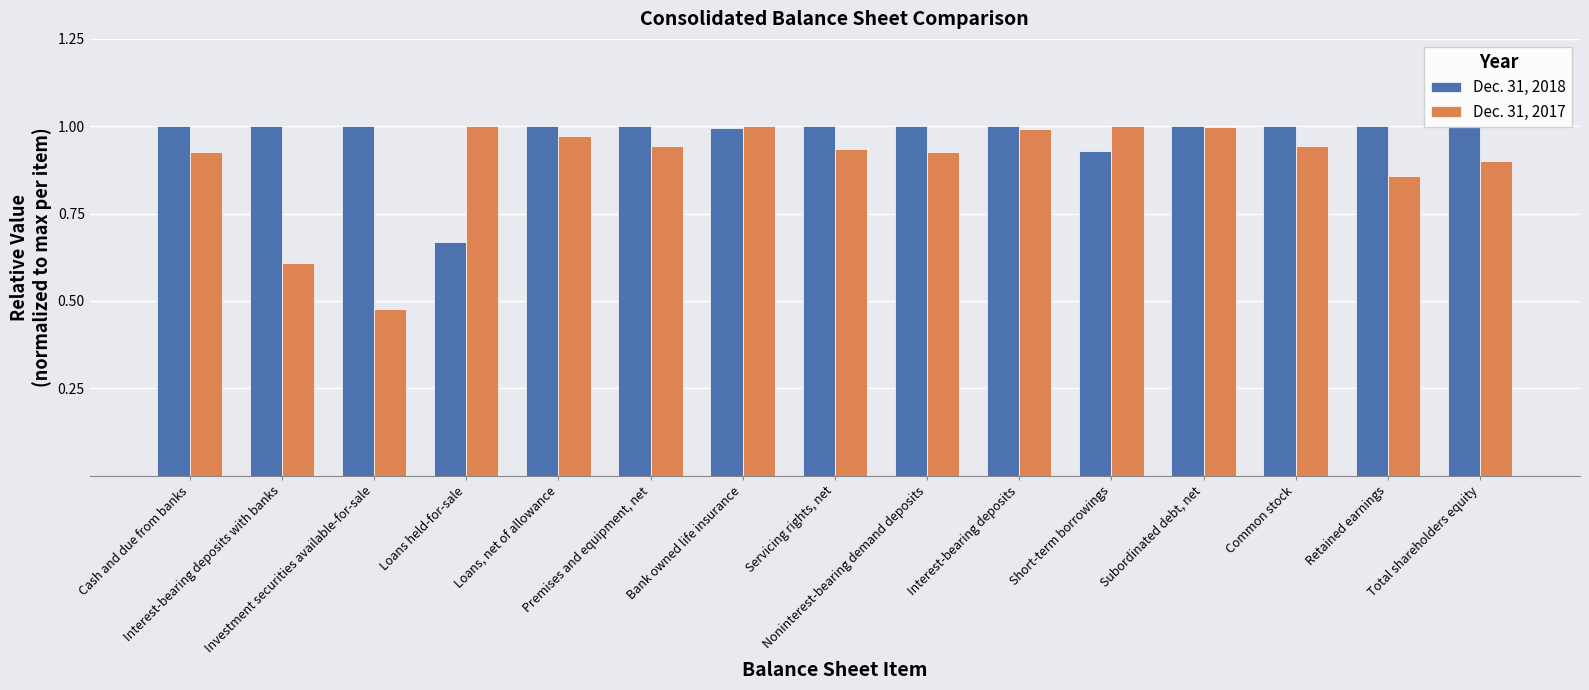

What is the value of the Dec. 31, 2018 bar at the 15th from the left?

1.0